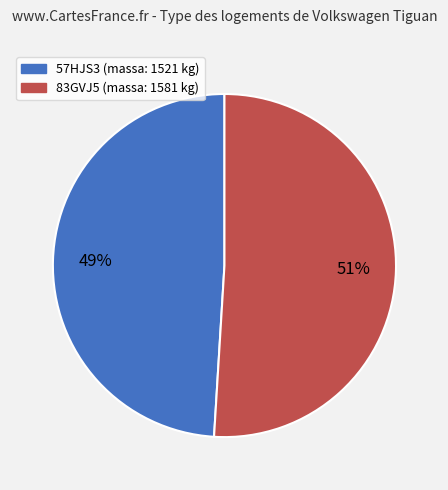

Is it true that 57HJS3 is 49% of the pie?

True